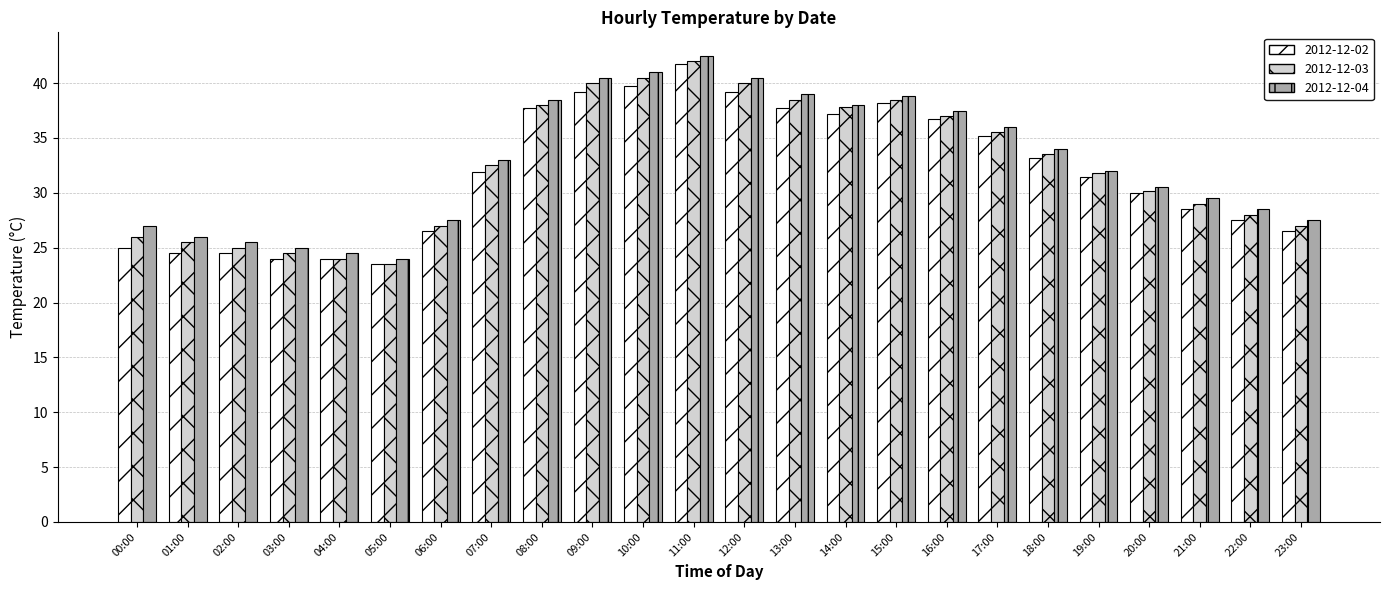

What is the total value across all series at 07:00?

97.4